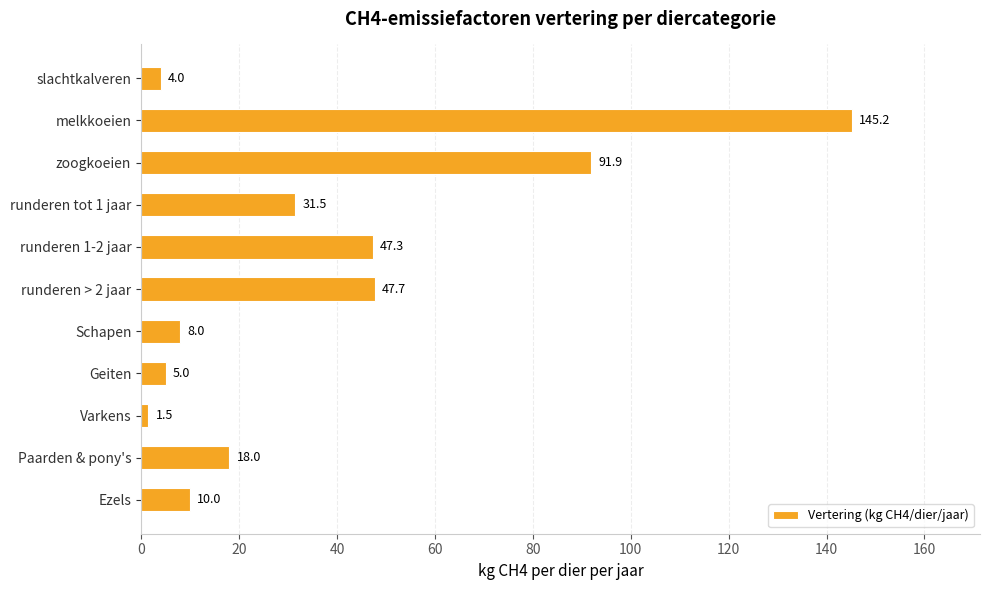

What is the change in value from zoogkoeien to Geiten?

-86.9